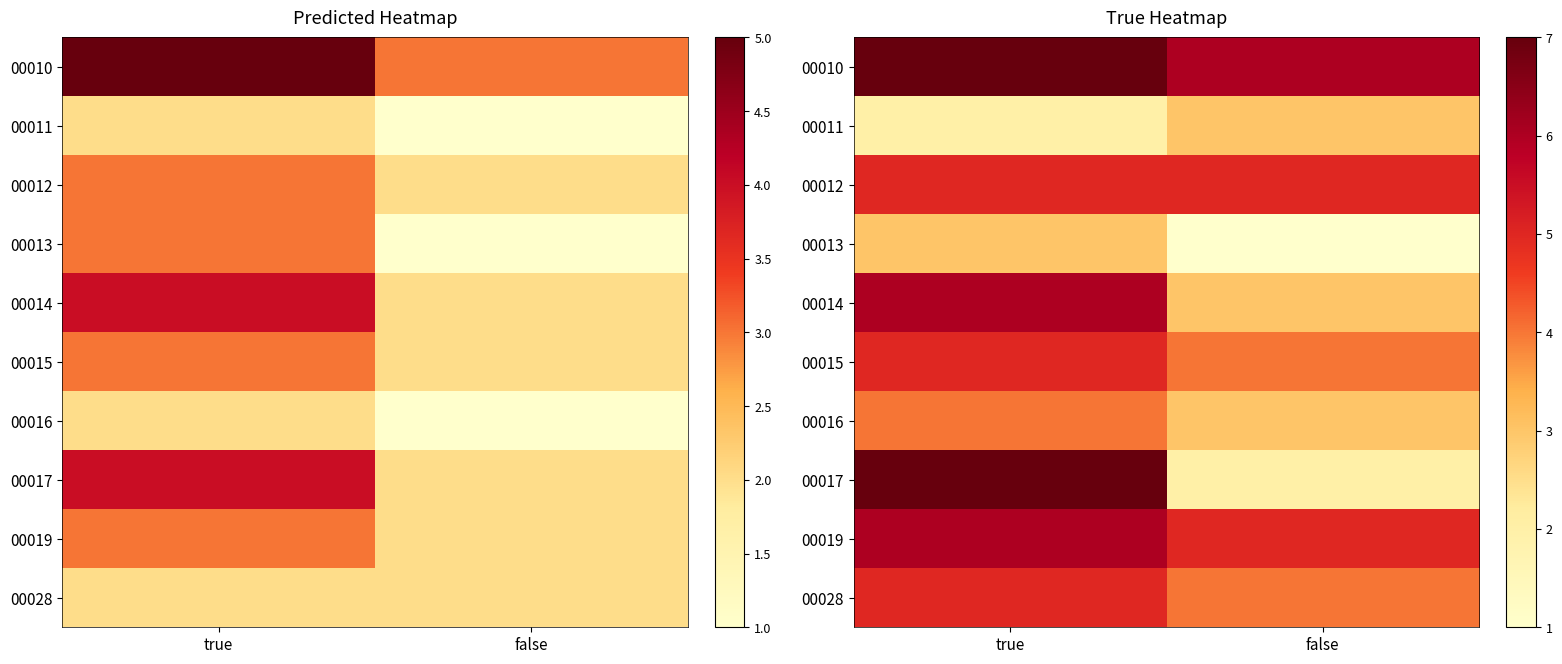

How many distinct data groups are displayed?

10